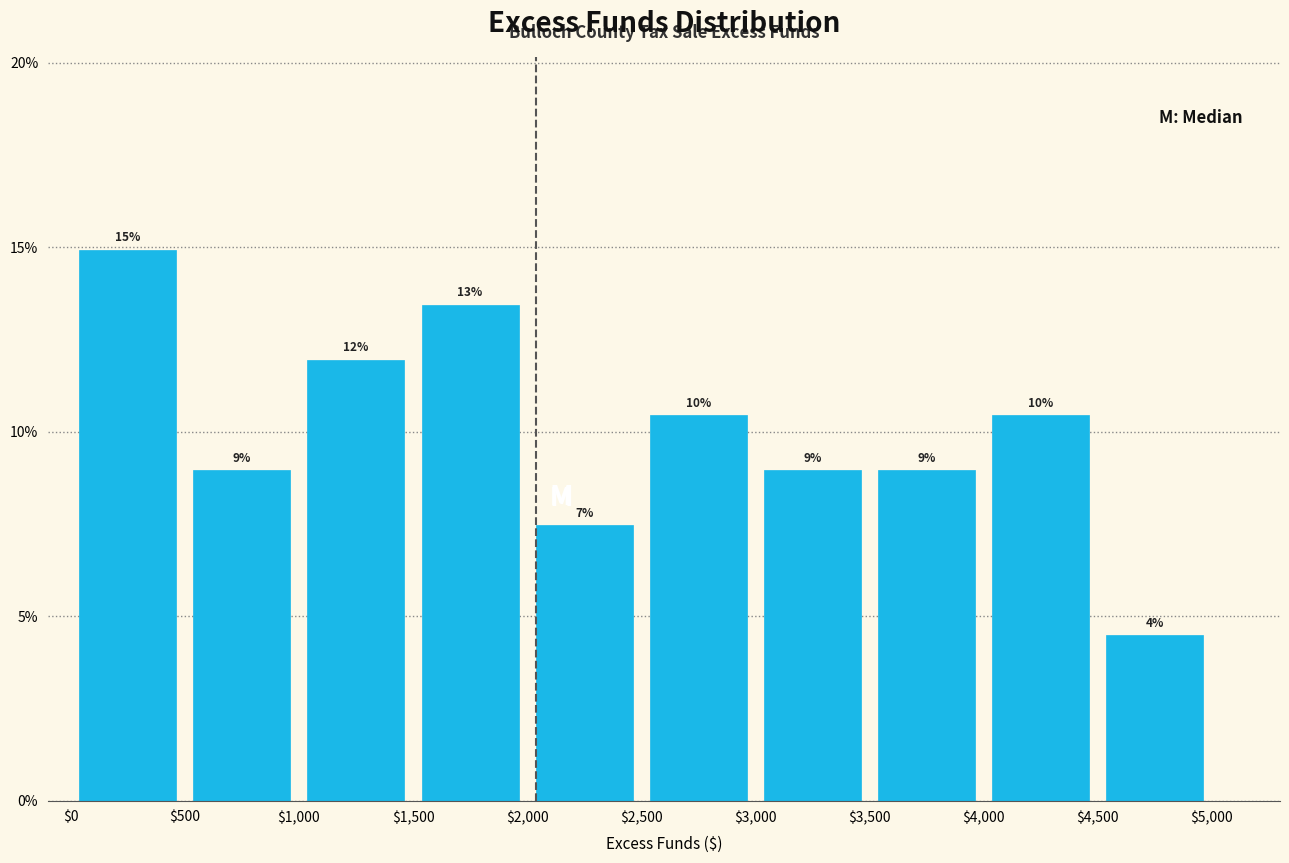

Which range on the x-axis has the tallest bar?

$0 to $500